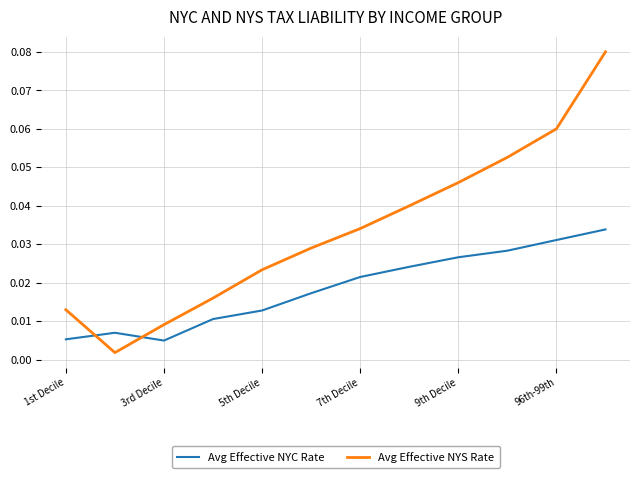

How many times do Avg Effective NYC Rate and Avg Effective NYS Rate cross each other?

2